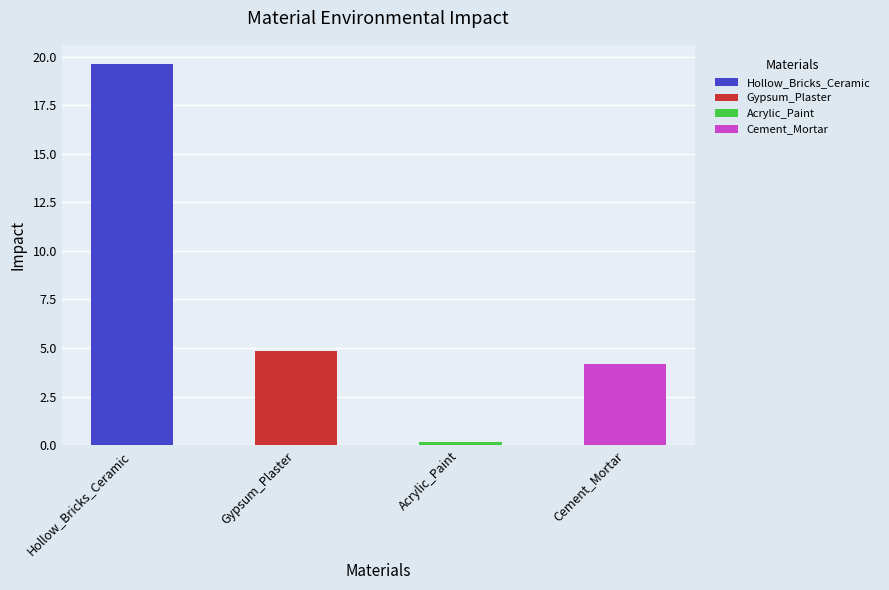

Which label corresponds to the largest value in the chart?

Hollow_Bricks_Ceramic